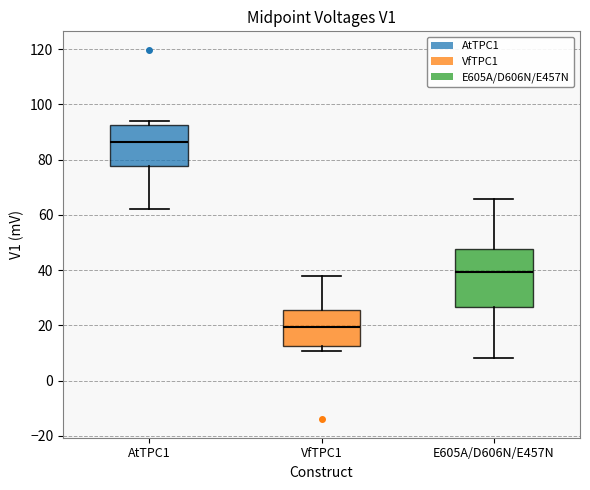

Where does the median line of the box for AtTPC1 sit on the y-axis? The values are not printed on the chart, so give them approximately, as read against the axis.

86